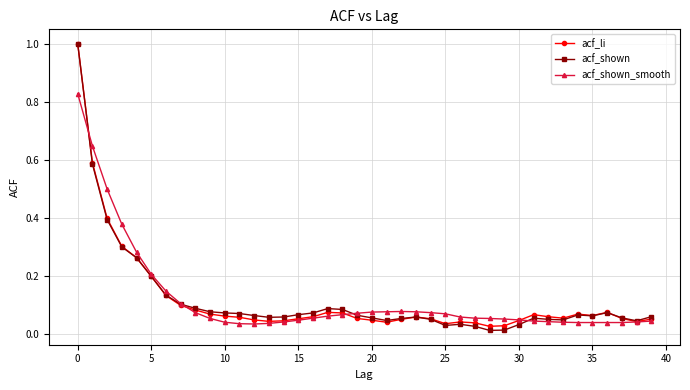

True or false: acf_li has more than 0 points higher than both neighbors.

True